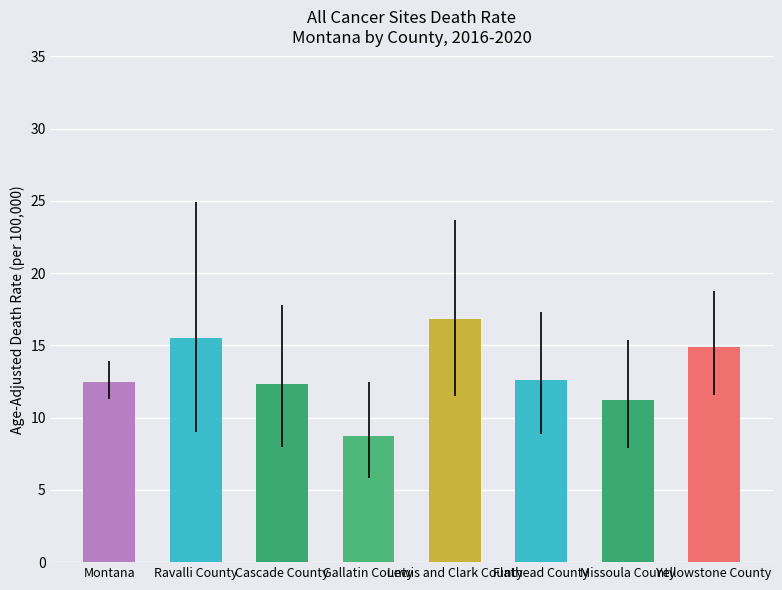

What is the label of the 8th bar from the right?

Montana